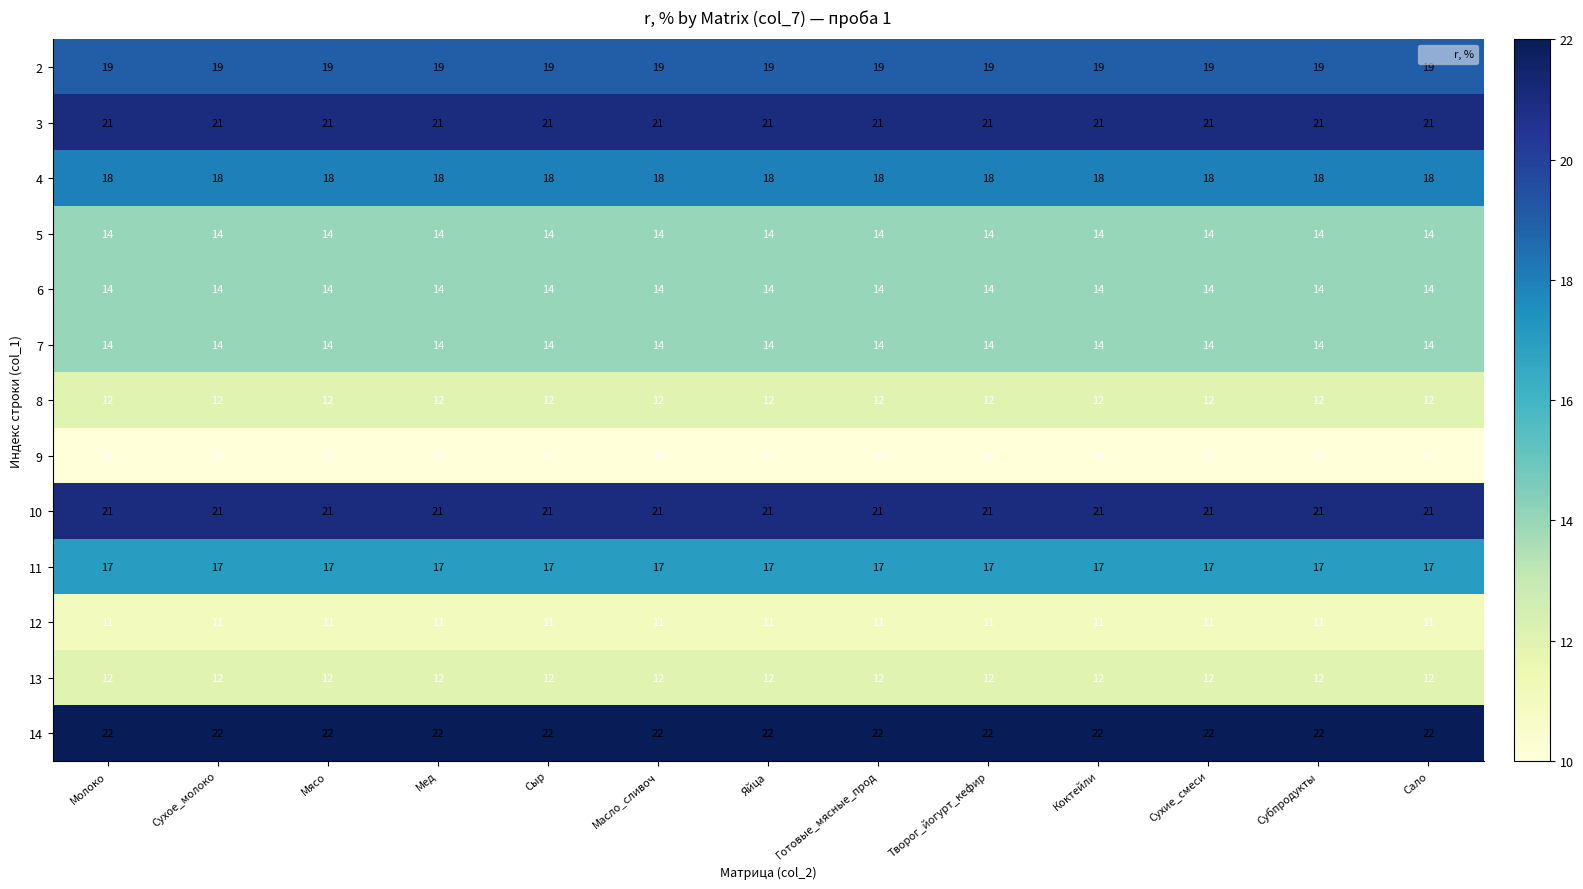

Read the 7 value at Творог_йогурт_кефир.

14